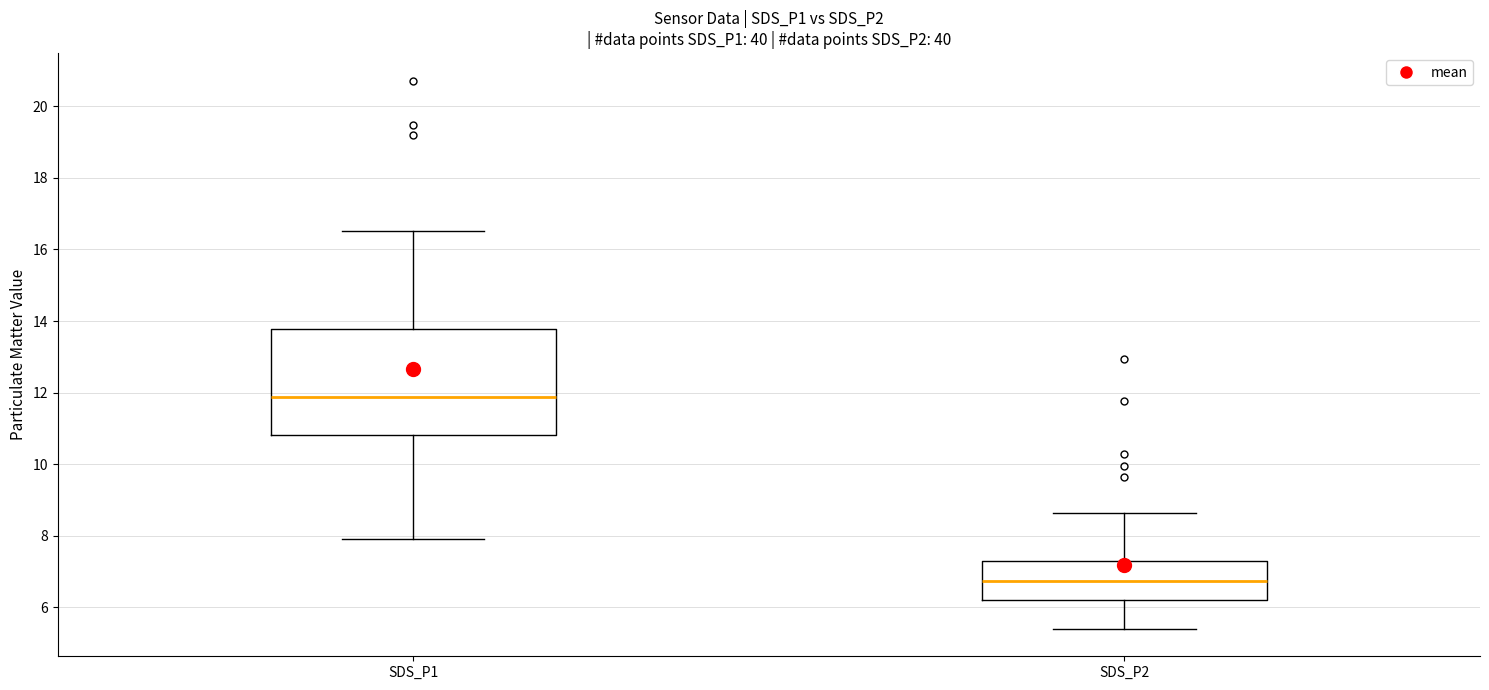

Where does the lower whisker of the box for SDS_P2 end on the y-axis? The values are not printed on the chart, so give them approximately, as read against the axis.

5.4